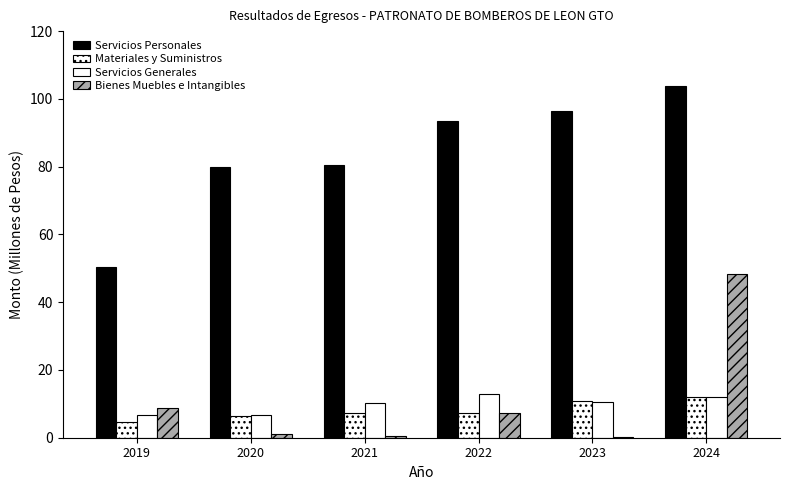

Between 2020 and 2022, which series saw the biggest shift?

Servicios Personales